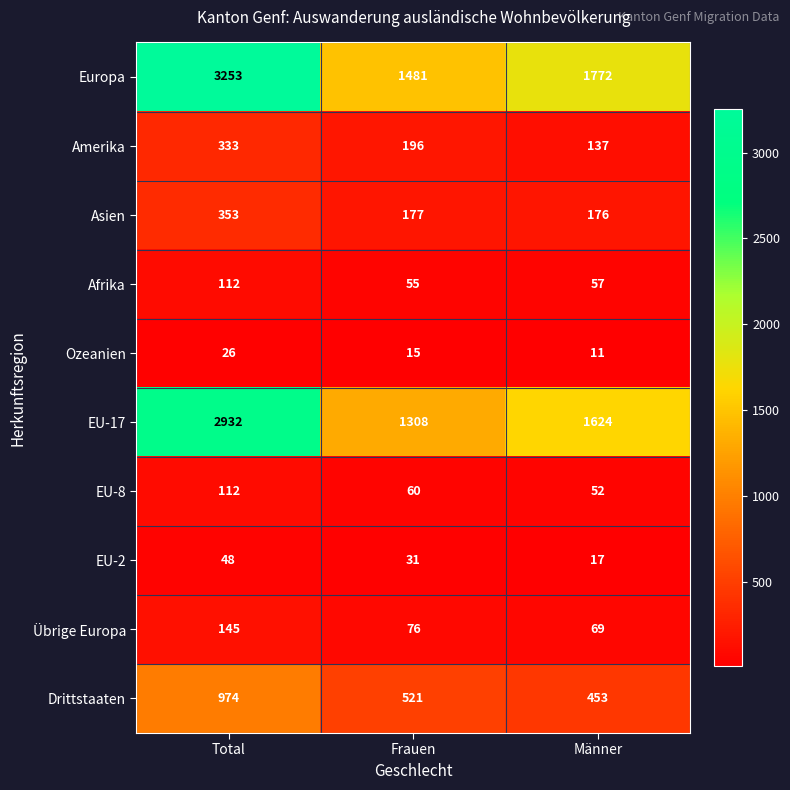

Rank the series at Männer from highest to lowest value.

Europa, EU-17, Drittstaaten, Asien, Amerika, Übrige Europa, Afrika, EU-8, EU-2, Ozeanien